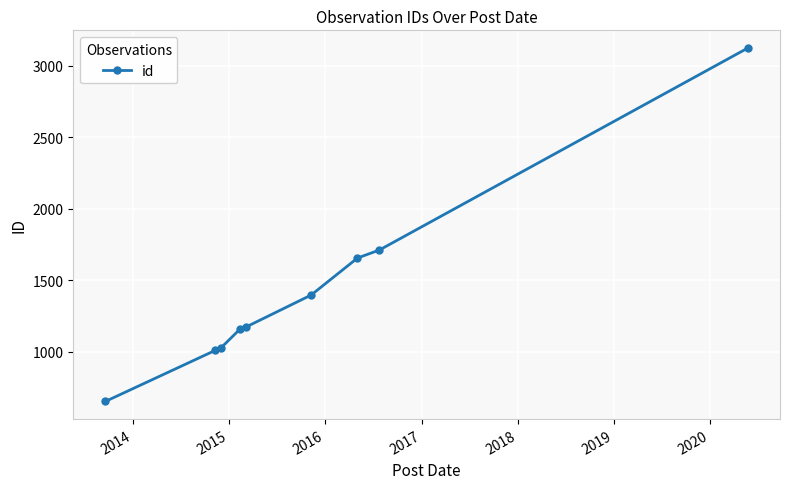

What is the maximum value shown in the chart?

3123